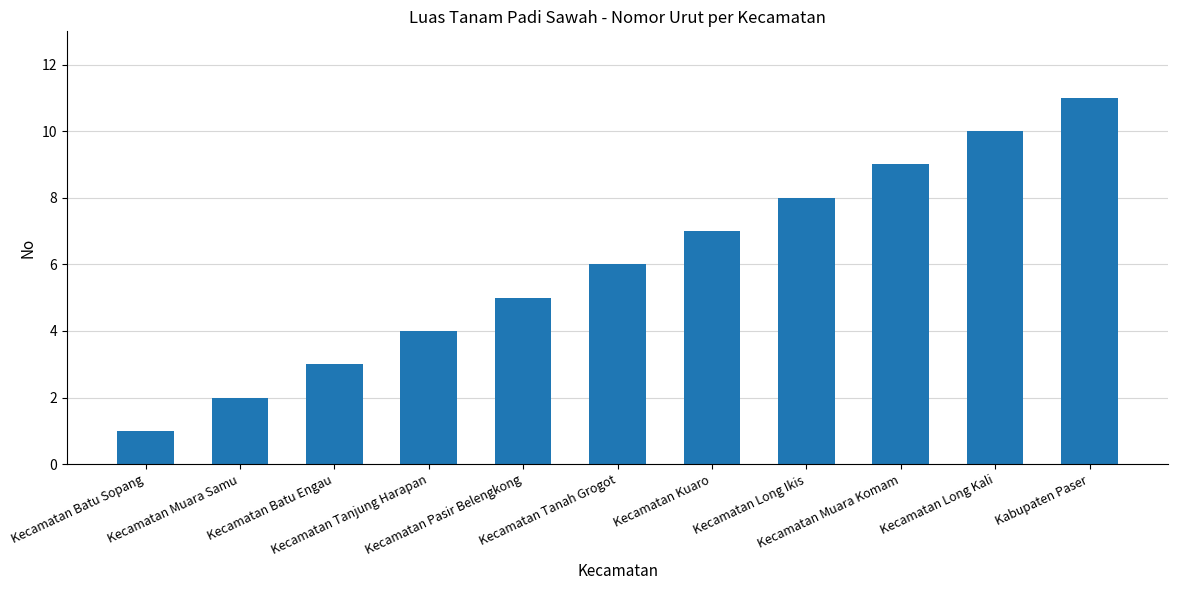

List the labels in order of value, smallest first.

Kecamatan Batu Sopang, Kecamatan Muara Samu, Kecamatan Batu Engau, Kecamatan Tanjung Harapan, Kecamatan Pasir Belengkong, Kecamatan Tanah Grogot, Kecamatan Kuaro, Kecamatan Long Ikis, Kecamatan Muara Komam, Kecamatan Long Kali, Kabupaten Paser